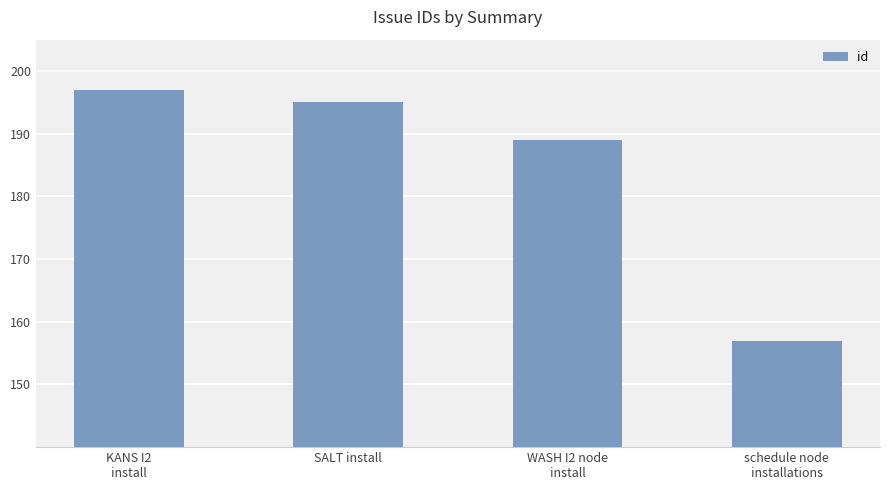

Approximately how many times larger is the value at KANS I2
install compared to WASH I2 node
install?

1.0